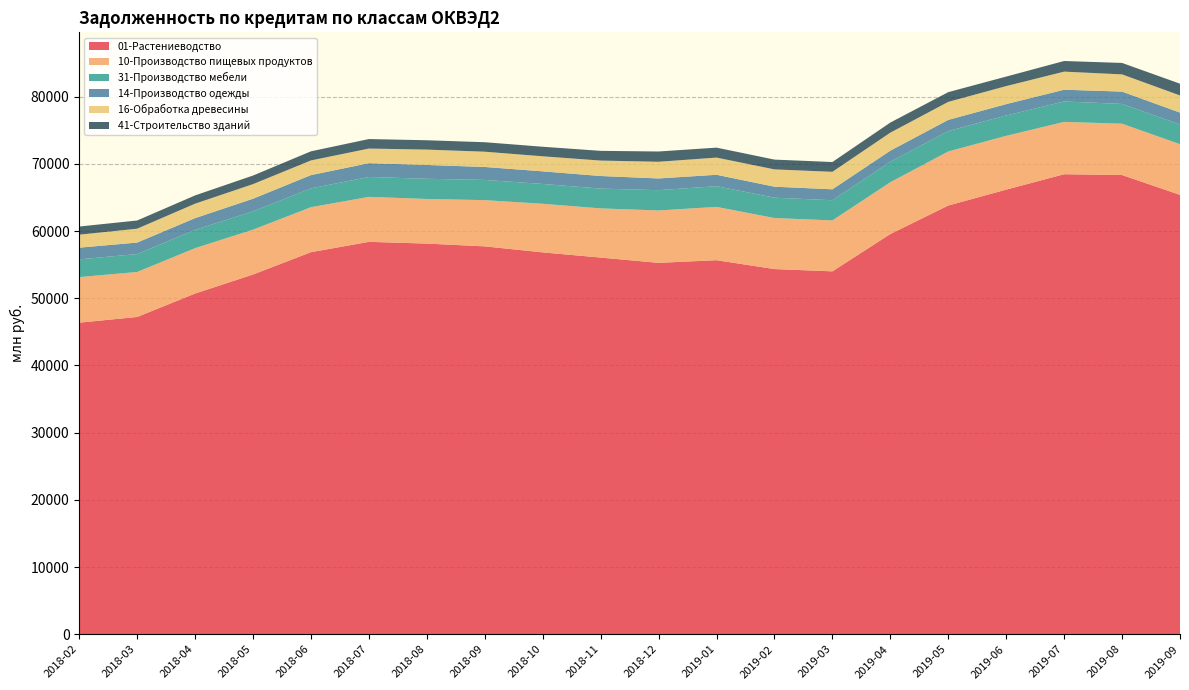

What is the maximum value for 01-Растениеводство?

68458